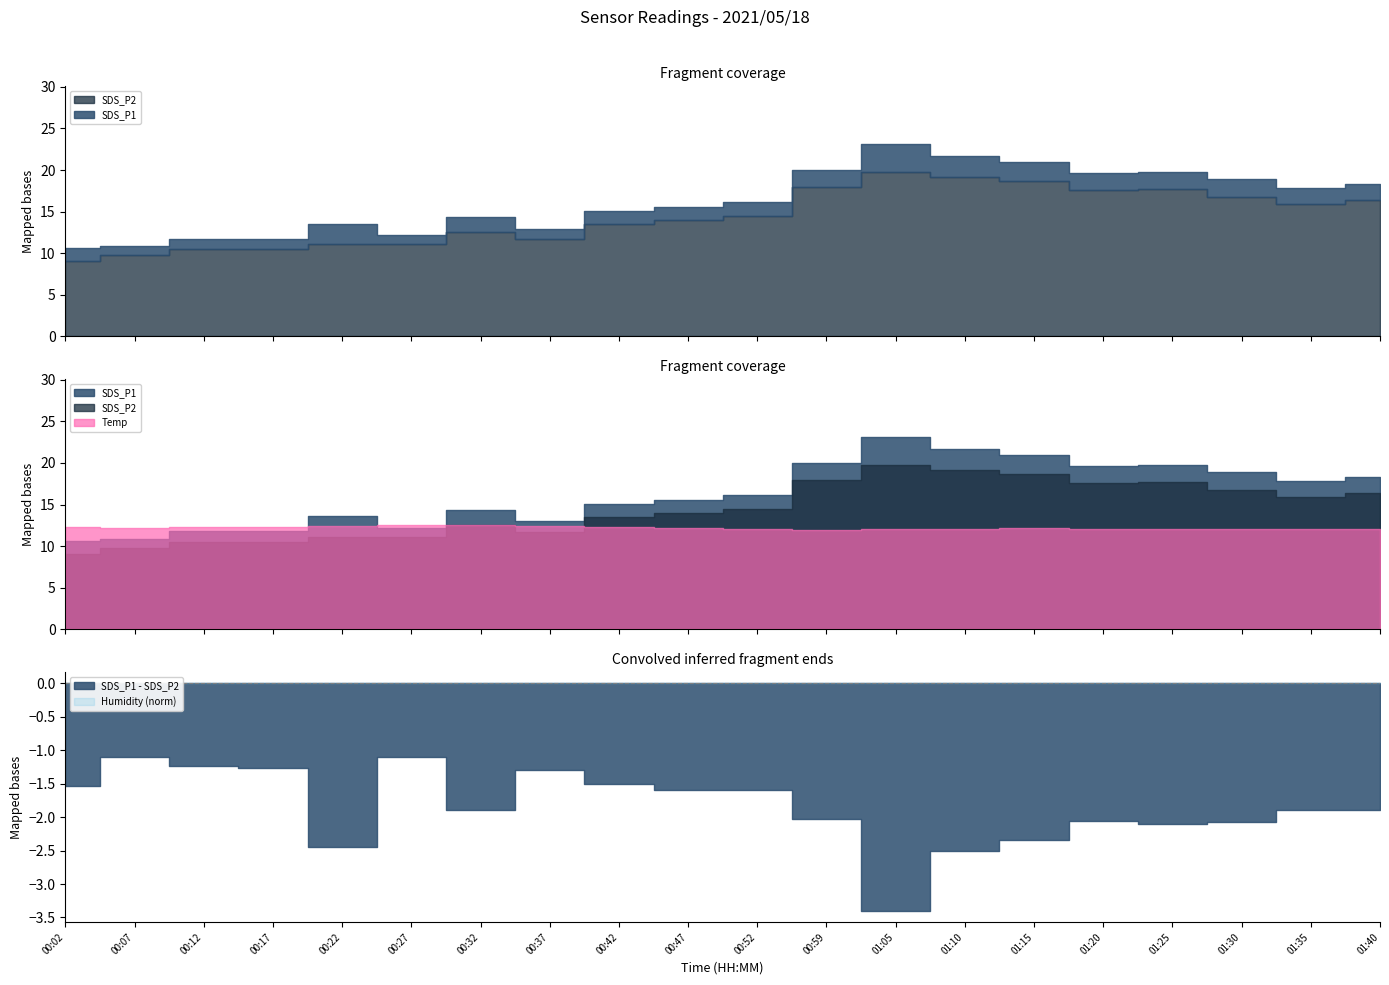

True or false: Humidity and SDS_P1 cross at least once.

False